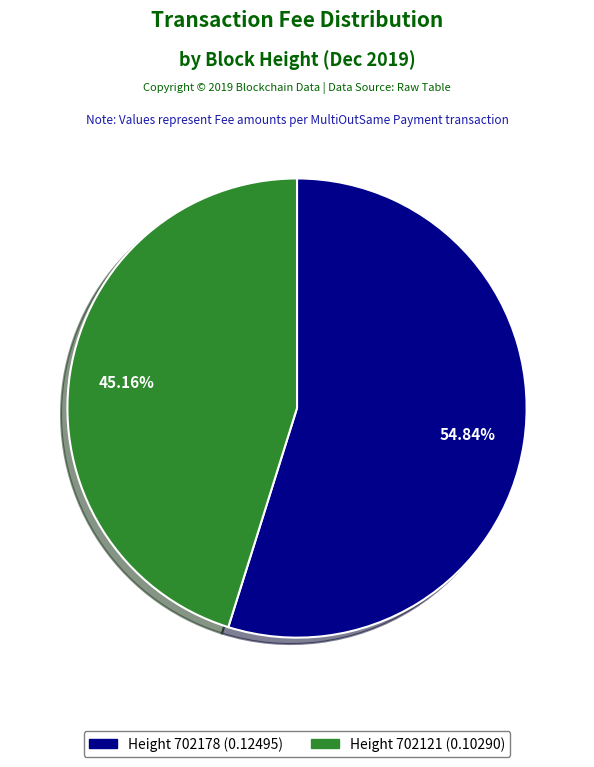

Does any single category account for the majority?

Yes